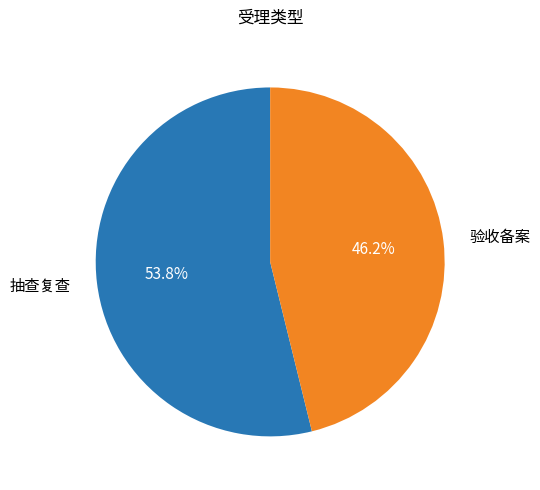

Combined, do 抽查复查 and 验收备案 account for over 50%?

Yes